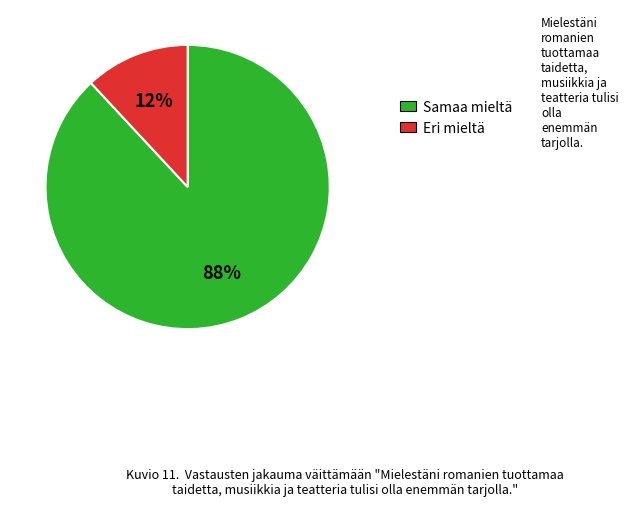

To the nearest percent, what is the average slice percentage?

50%